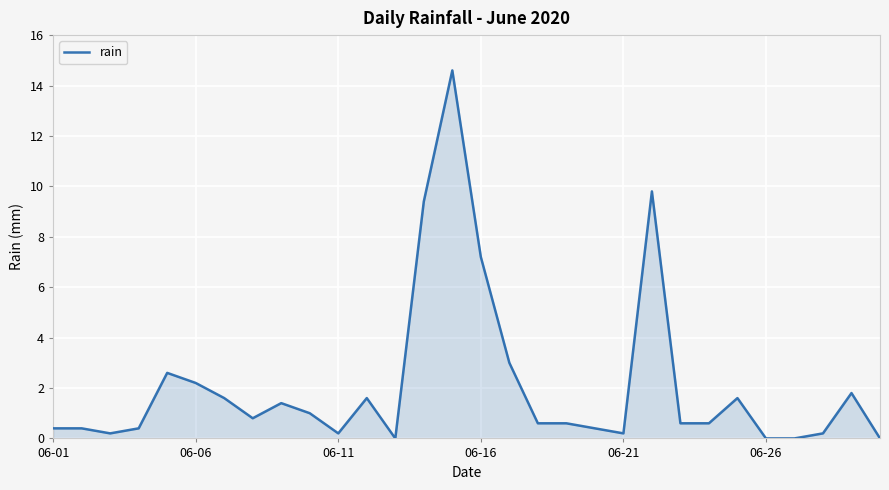

Does the chart display data point markers on the line(s)?

No